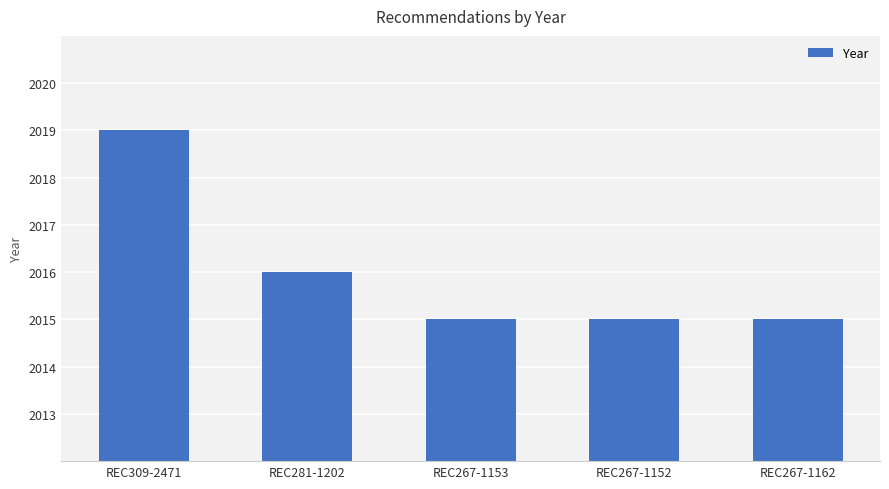

What position from the left is REC267-1152?

4